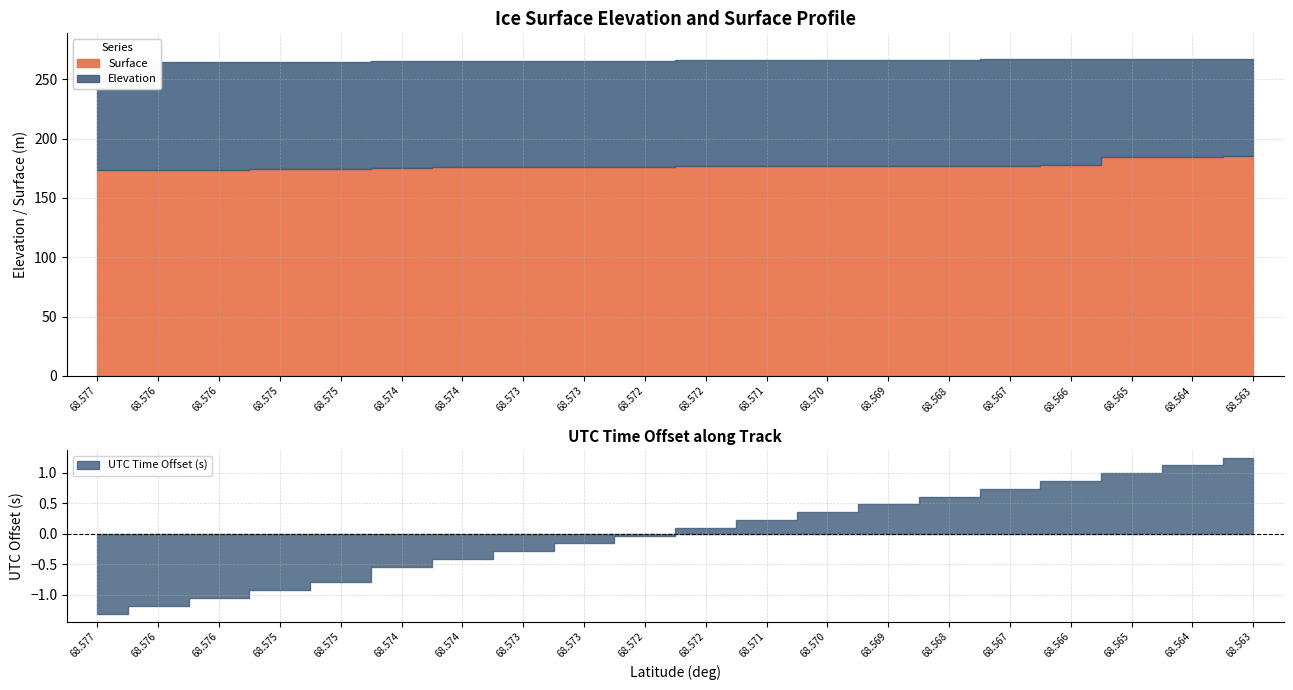

The UTCTIMESOD series shows 19544.9 at 6. True or false?

False